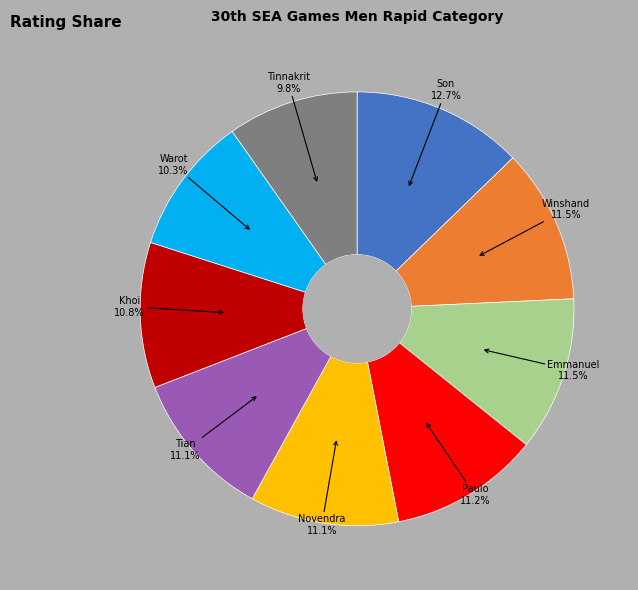

Is there a majority slice in this chart?

No